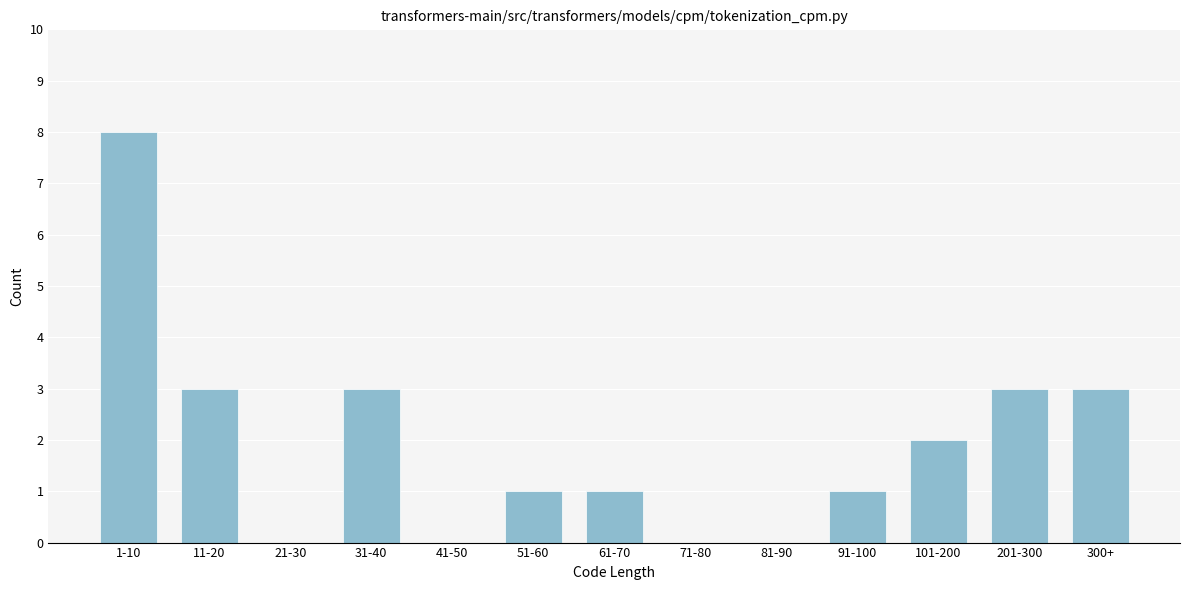

Reading right to left, what are all the values shown in this chart?

300+=3	201-300=3	101-200=2	91-100=1	81-90=0	71-80=0	61-70=1	51-60=1	41-50=0	31-40=3	21-30=0	11-20=3	1-10=8